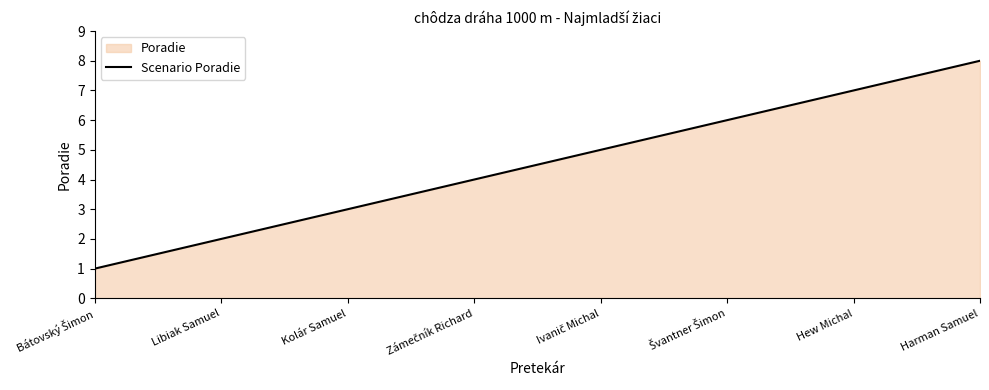

How many series are shown in this chart?

1